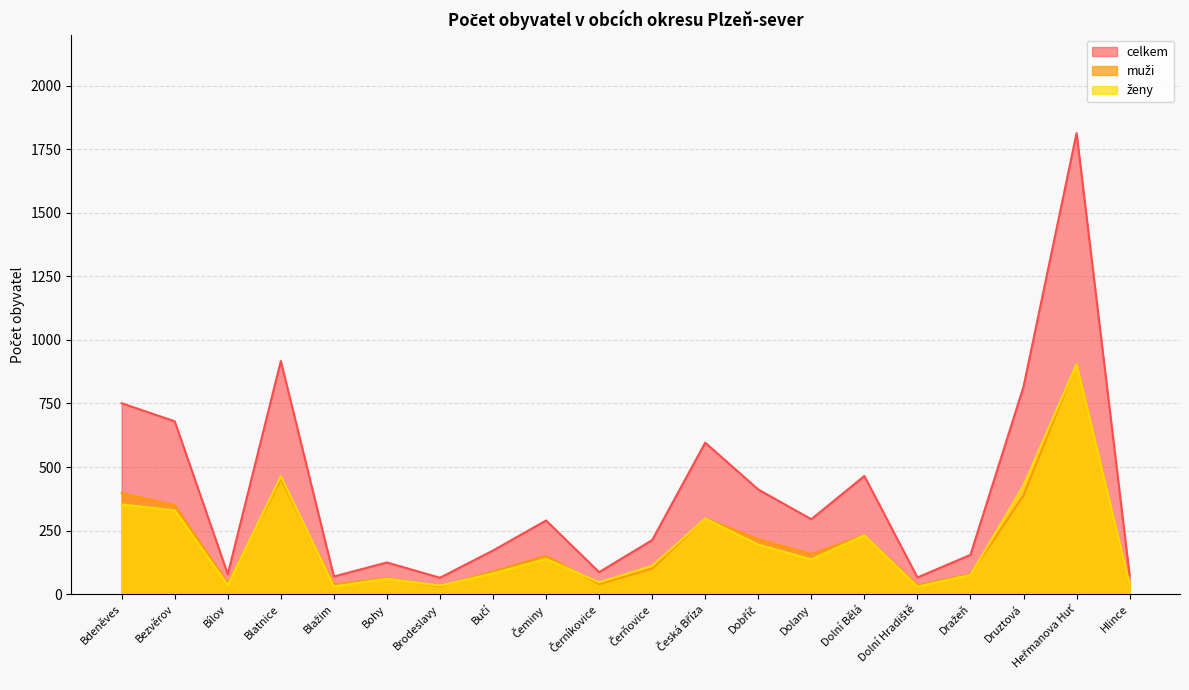

What is the greatest value displayed?

1813